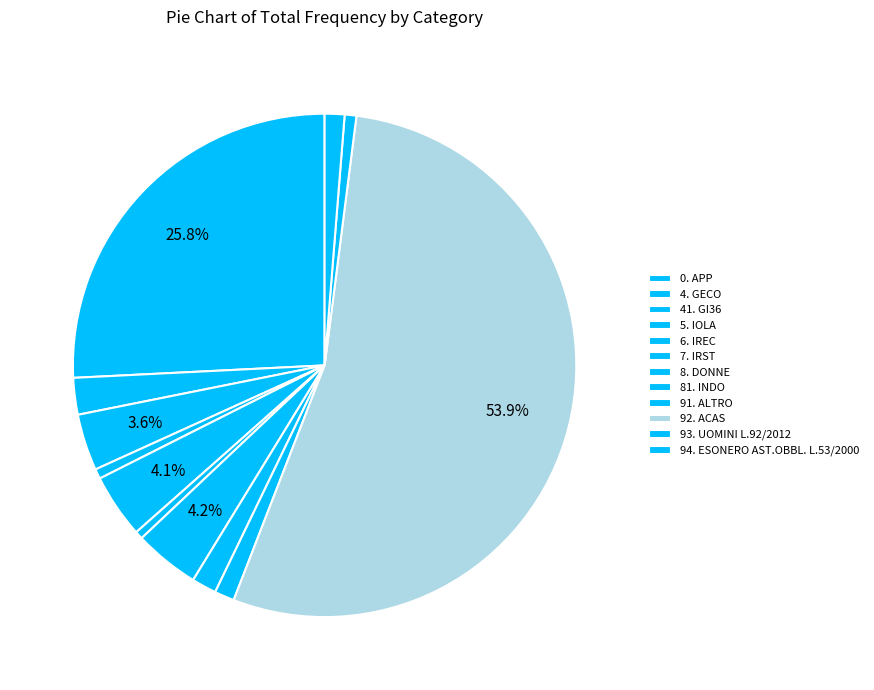

How many segments does this pie chart have?

12